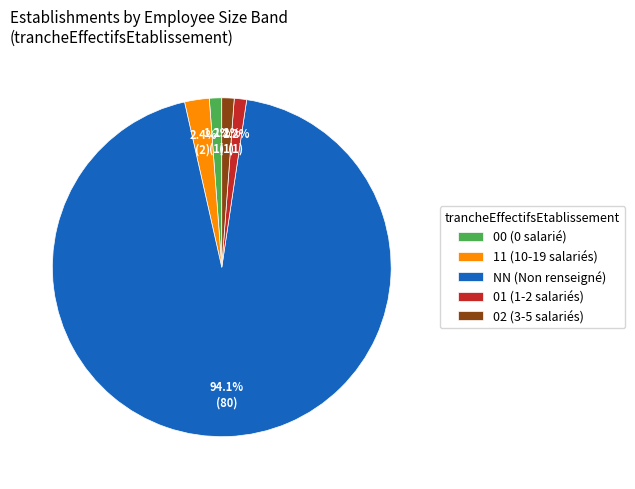

How many slices are in this pie chart?

5